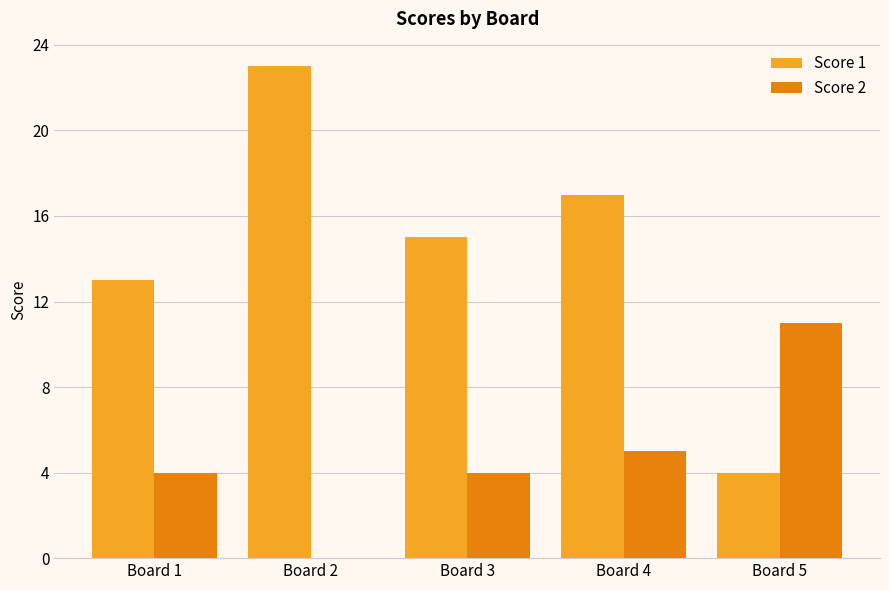

Is it true that Score 1 equals 15 at Board 2?

False